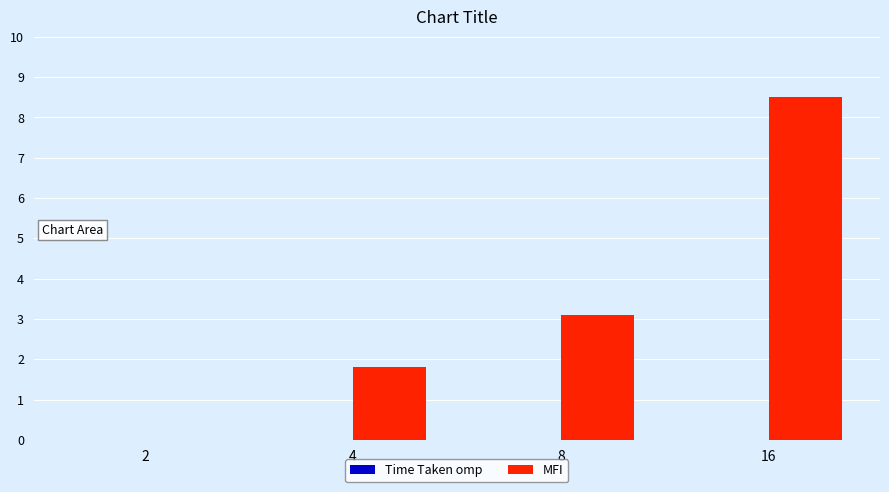

What value does the data have at 8?

3.1